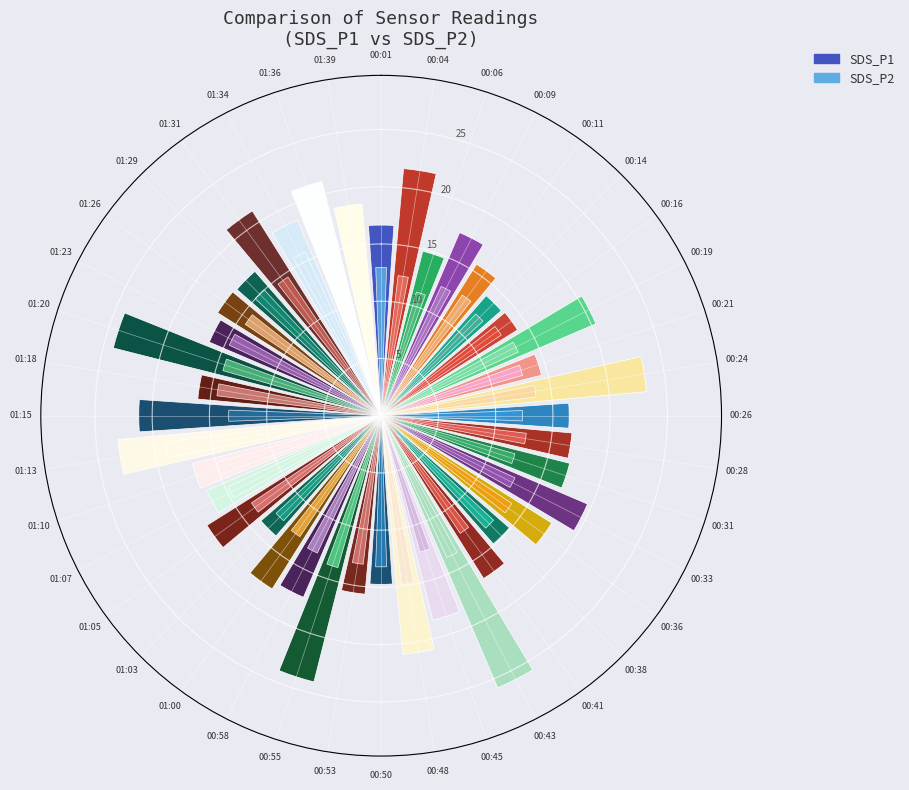

Which series has the largest range (max minus min)?

SDS_P1